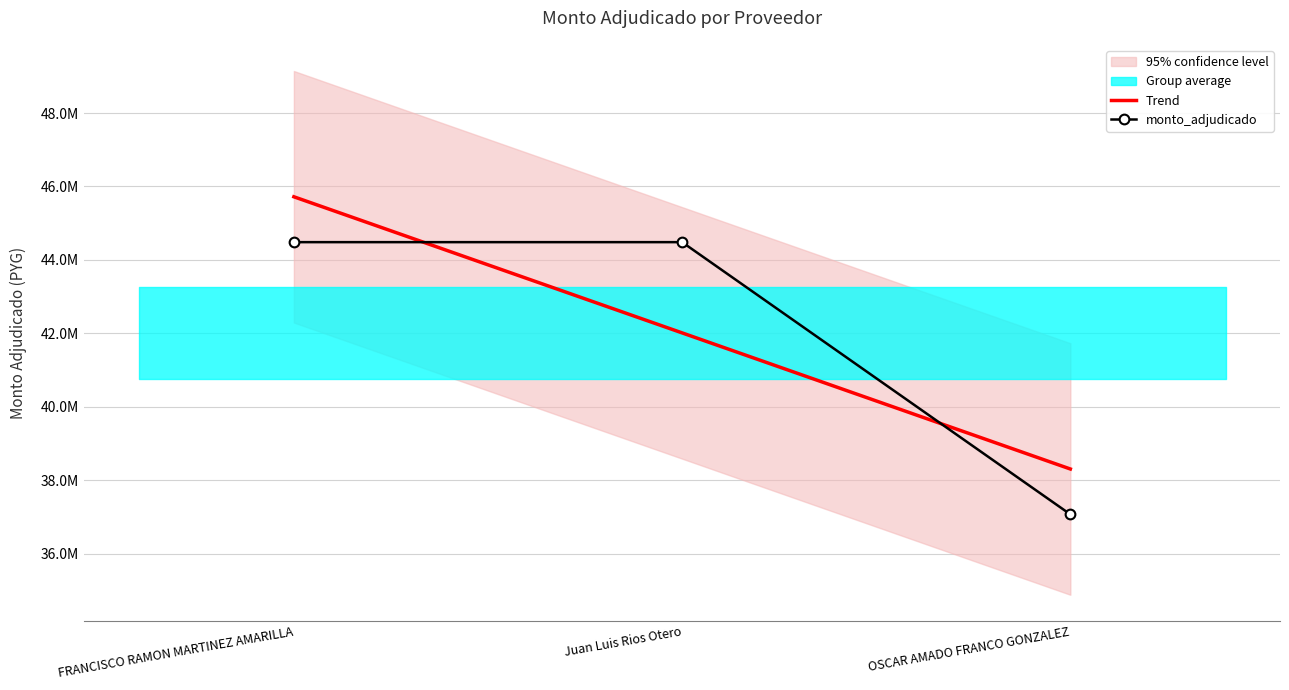

The value of Trend at FRANCISCO RAMON MARTINEZ AMARILLA is 68542969.2. True or false?

False